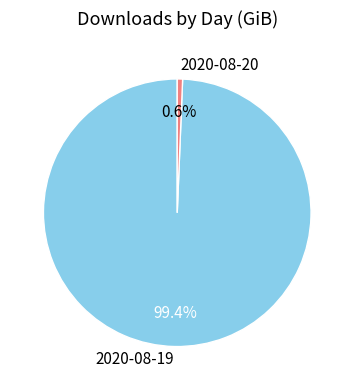

Does 2020-08-20 account for over 50% of the chart?

No